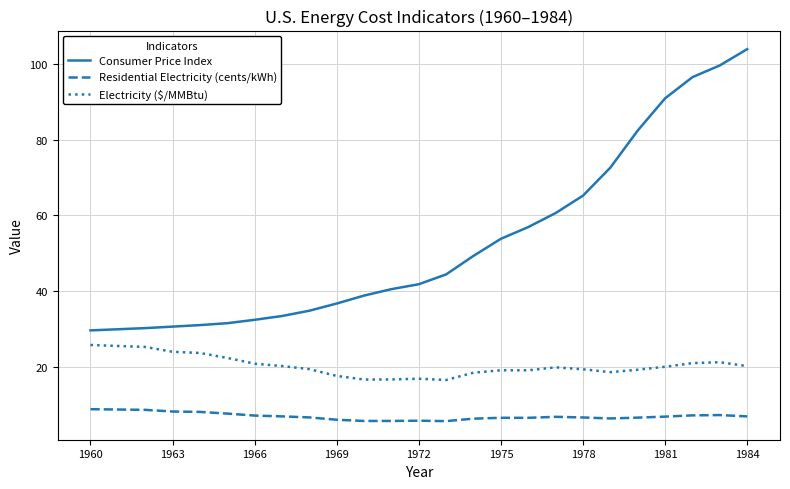

True or false: Residential Electricity (cents/kWh) and Consumer Price Index intersect in this chart.

False